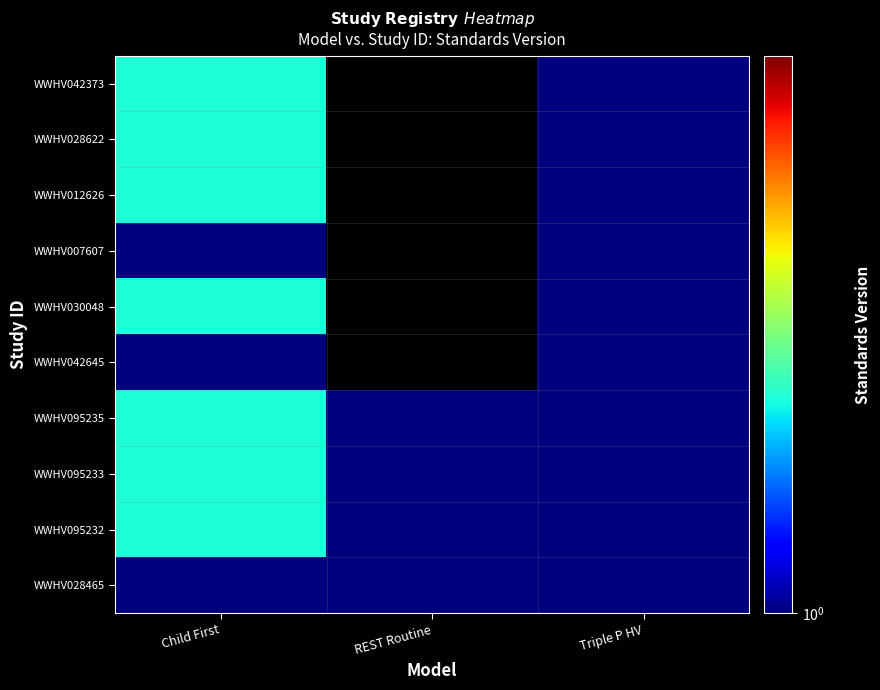

Is it true that WWHV042645 equals 1.3 at Triple P HV?

False